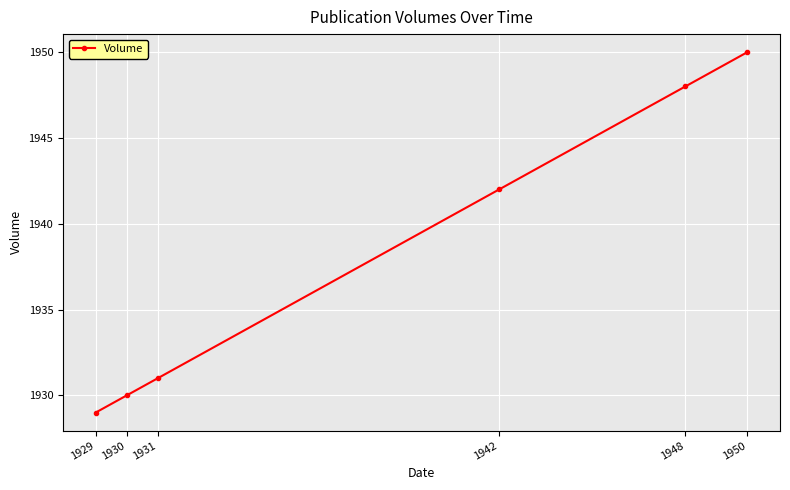

The chart shows a value of 2717 at 1931. True or false?

False